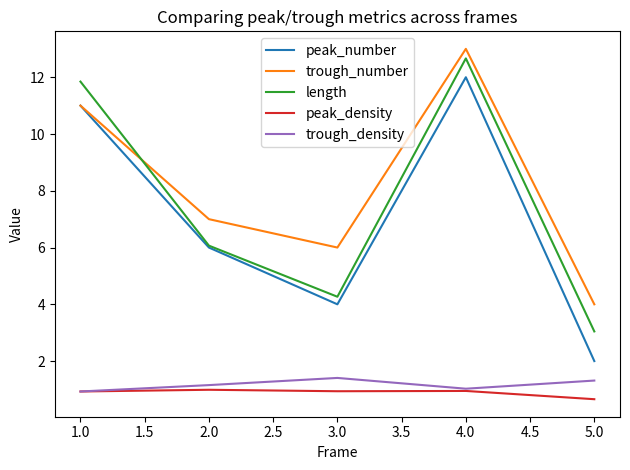

True or false: length has a value of 1.8 at 5.0.

False